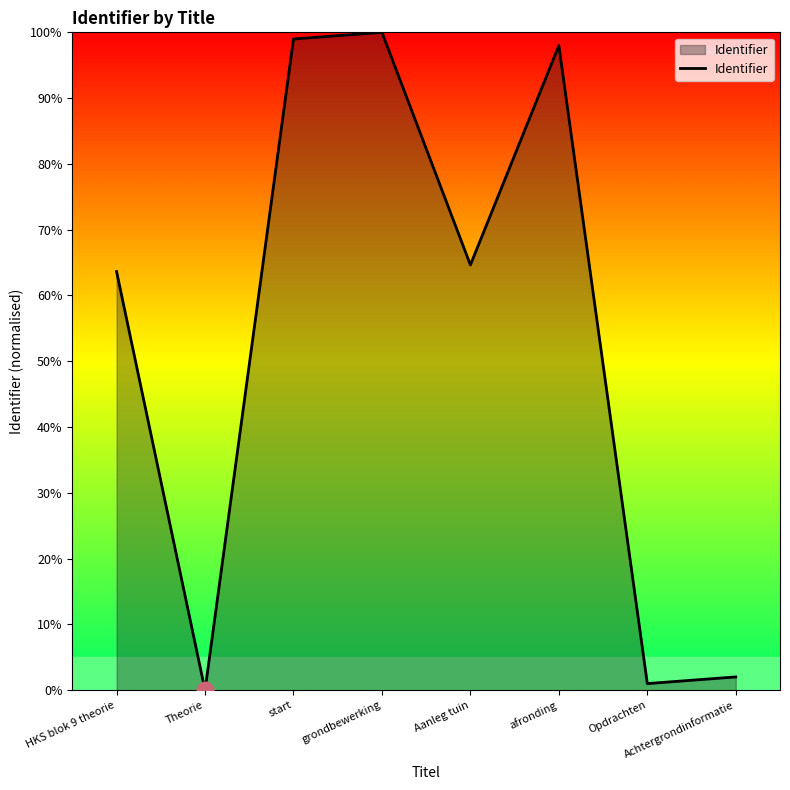

Does the chart have visible grid lines?

No